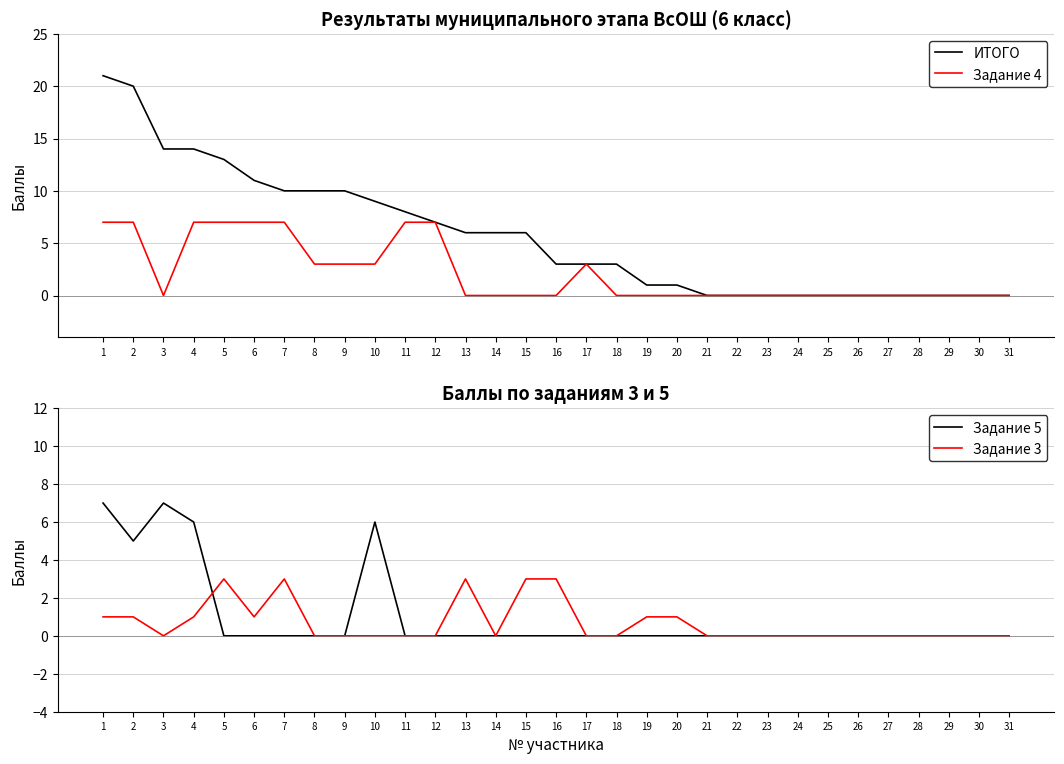

List the series in order of their peak value, highest first.

ИТОГО, Задание 4, Задание 5, Задание 3